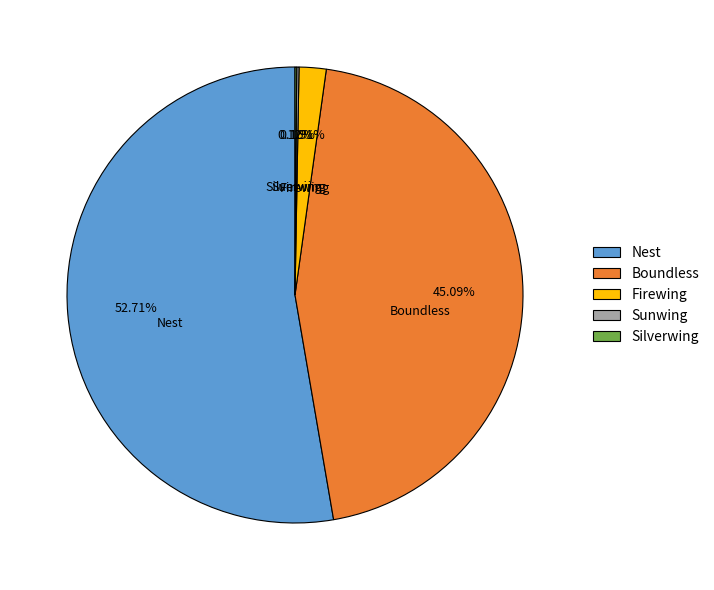

Which category accounts for the majority?

Nest